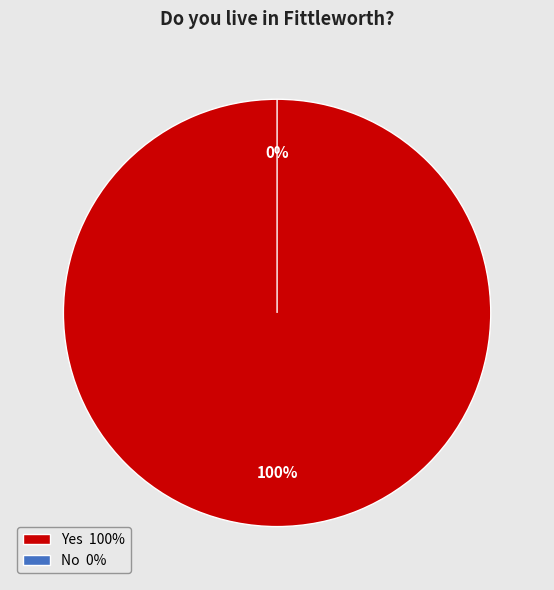

The No slice represents 0% of the pie. True or false?

True